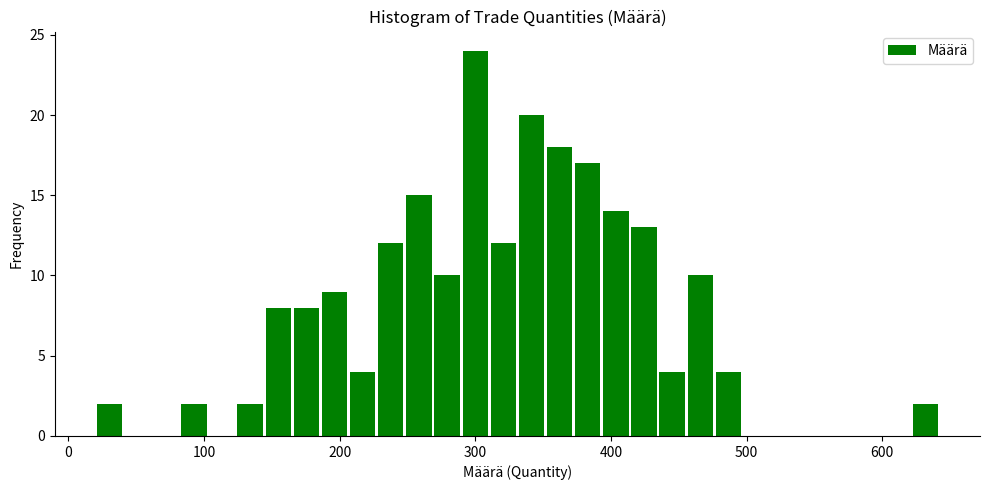

Around what value on the x-axis is the tallest bar? Give the approximate position of its centre, as read against the axis.

300